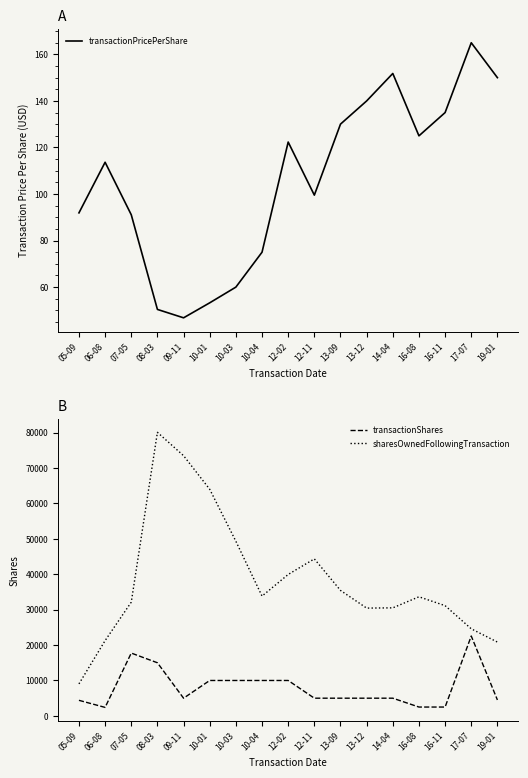

At which category is the sum across all series the highest?

08-03